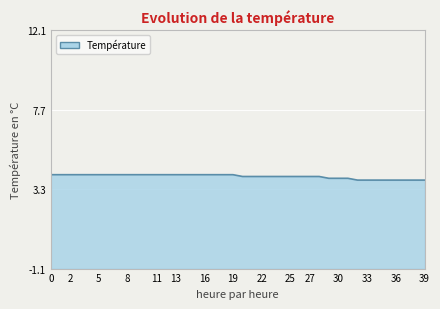

Reading left to right, what are all the values shown in this chart?

0=4.1	1=4.1	2=4.1	3=4.1	4=4.1	5=4.1	6=4.1	7=4.1	8=4.1	9=4.1	10=4.1	11=4.1	12=4.1	13=4.1	14=4.1	15=4.1	16=4.1	17=4.1	18=4.1	19=4.1	20=4.0	21=4.0	22=4.0	23=4.0	24=4.0	25=4.0	26=4.0	27=4.0	28=4.0	29=3.9	30=3.9	31=3.9	32=3.8	33=3.8	34=3.8	35=3.8	36=3.8	37=3.8	38=3.8	39=3.8